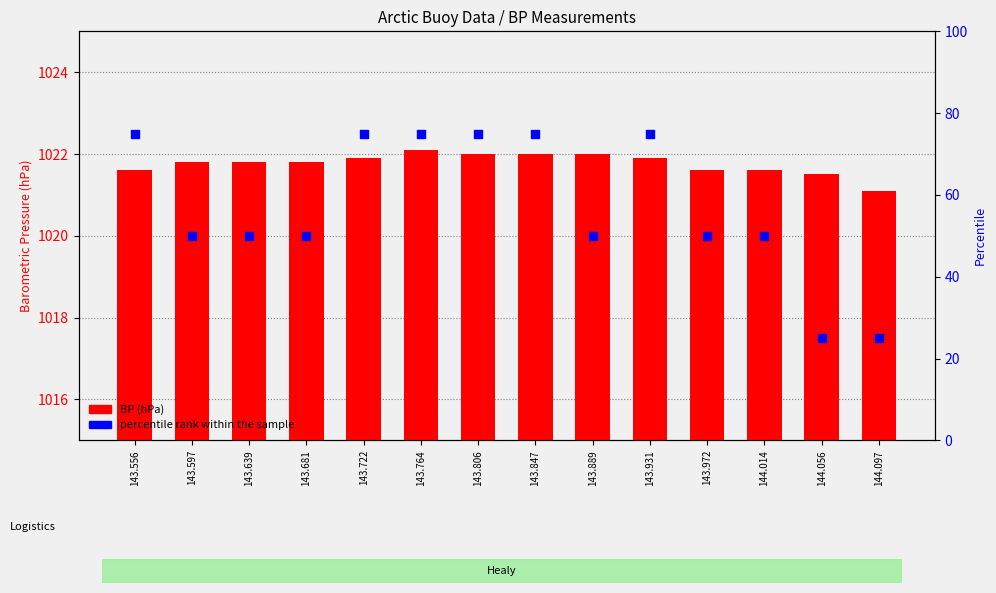

At which category is the sum across all series the highest?

143.764